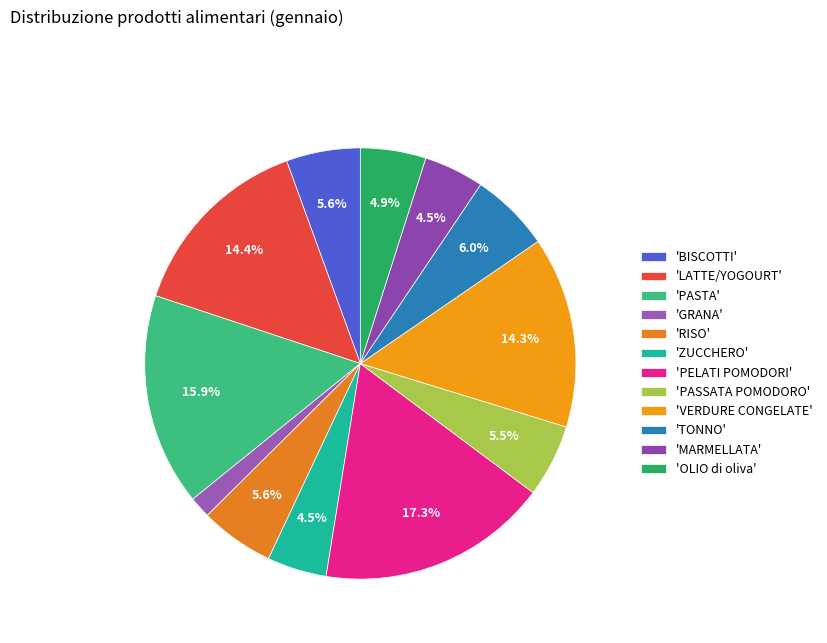

How many segments does this pie chart have?

12